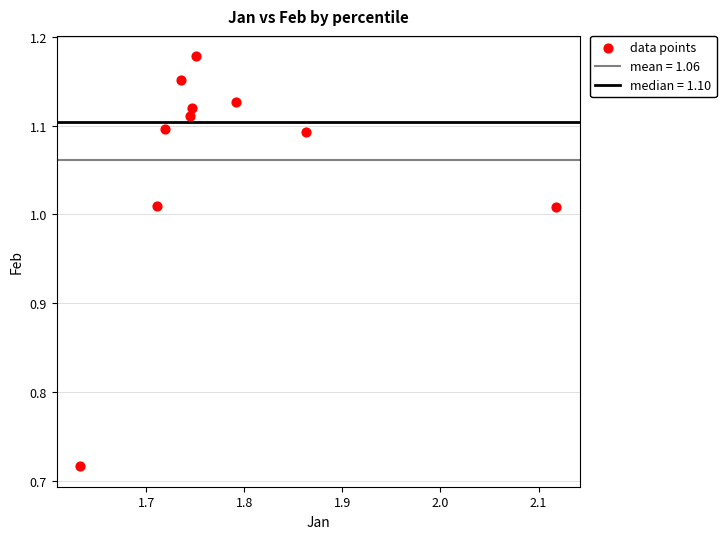

What is the range of X values (max minus min)?

0.5